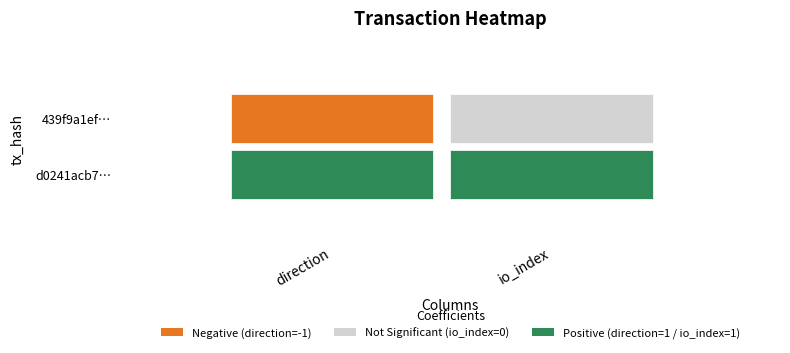

What is the average value of the d0241acb7c0533d9566b0eb7b682a4e02fb55a7 series?

1